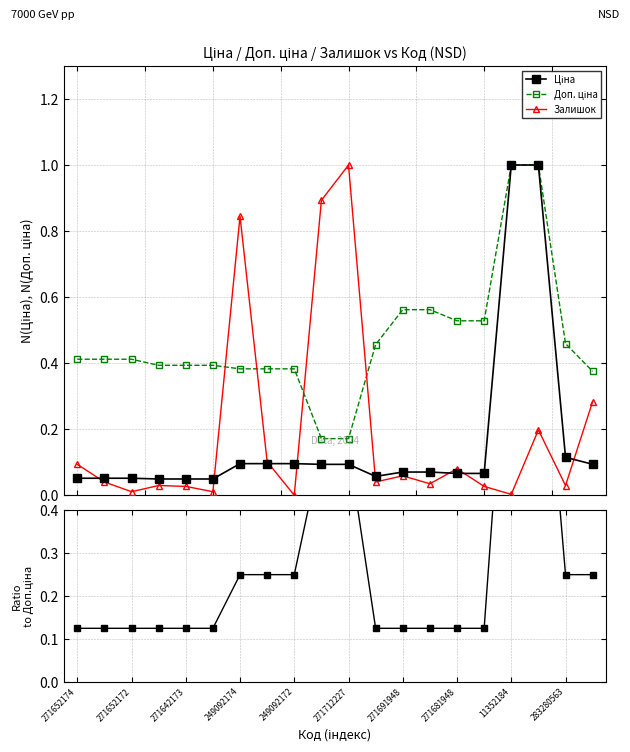

At which category is the sum across all series the highest?

17